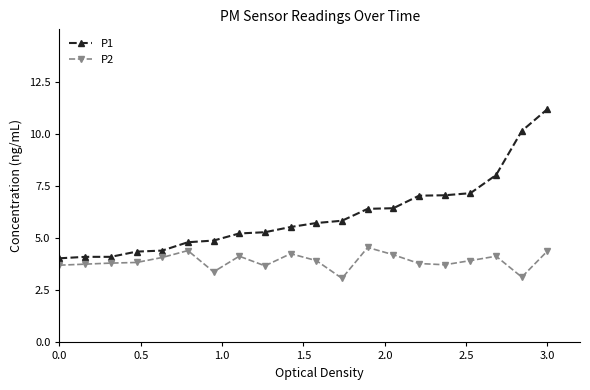

List the series in order of their overall mean, lowest first.

P2, P1